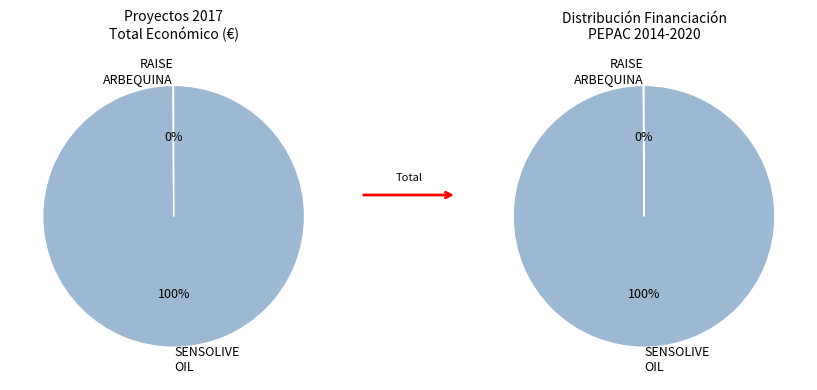

Between Grupo Operativo RAISE ARBEQUINA and Grupo Operativo SENSOLIVE-OIL, which is larger?

Grupo Operativo SENSOLIVE-OIL